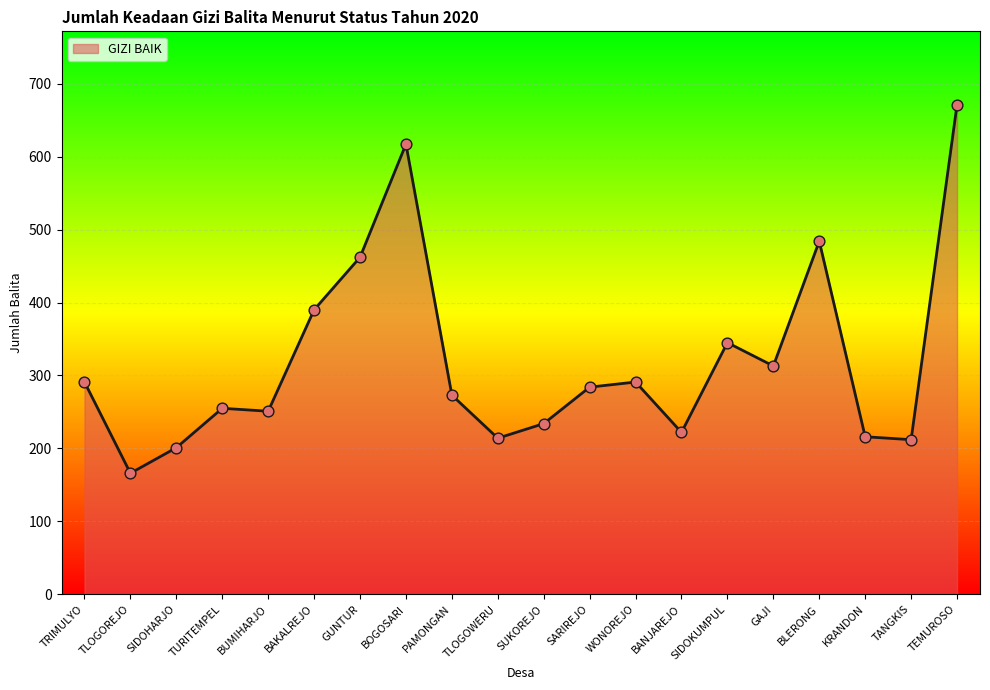

Between PAMONGAN and TEMUROSO, which is larger?

TEMUROSO